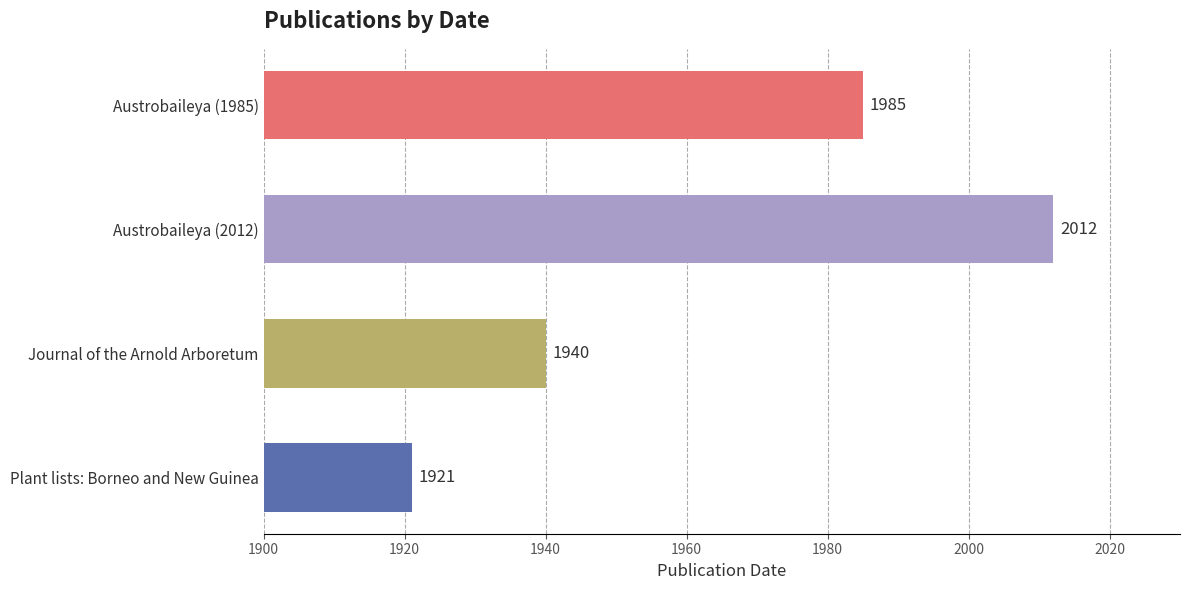

What is the sum of all values?

7858